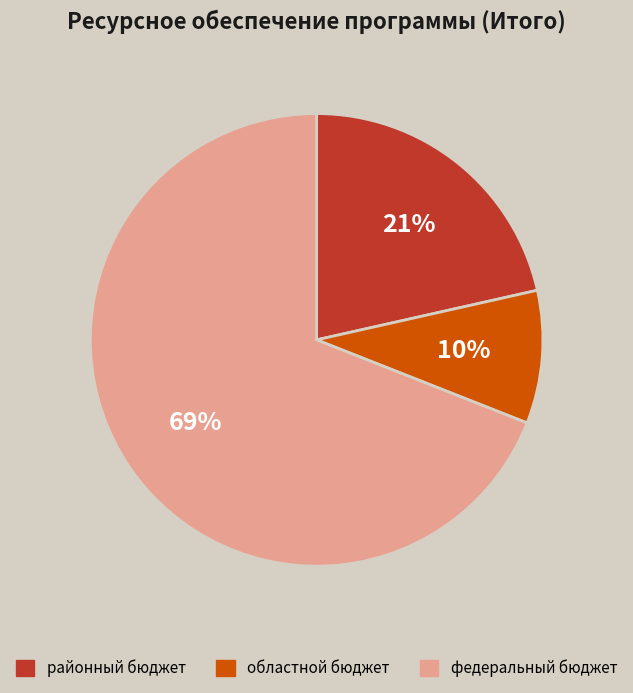

Does any single category account for the majority?

Yes